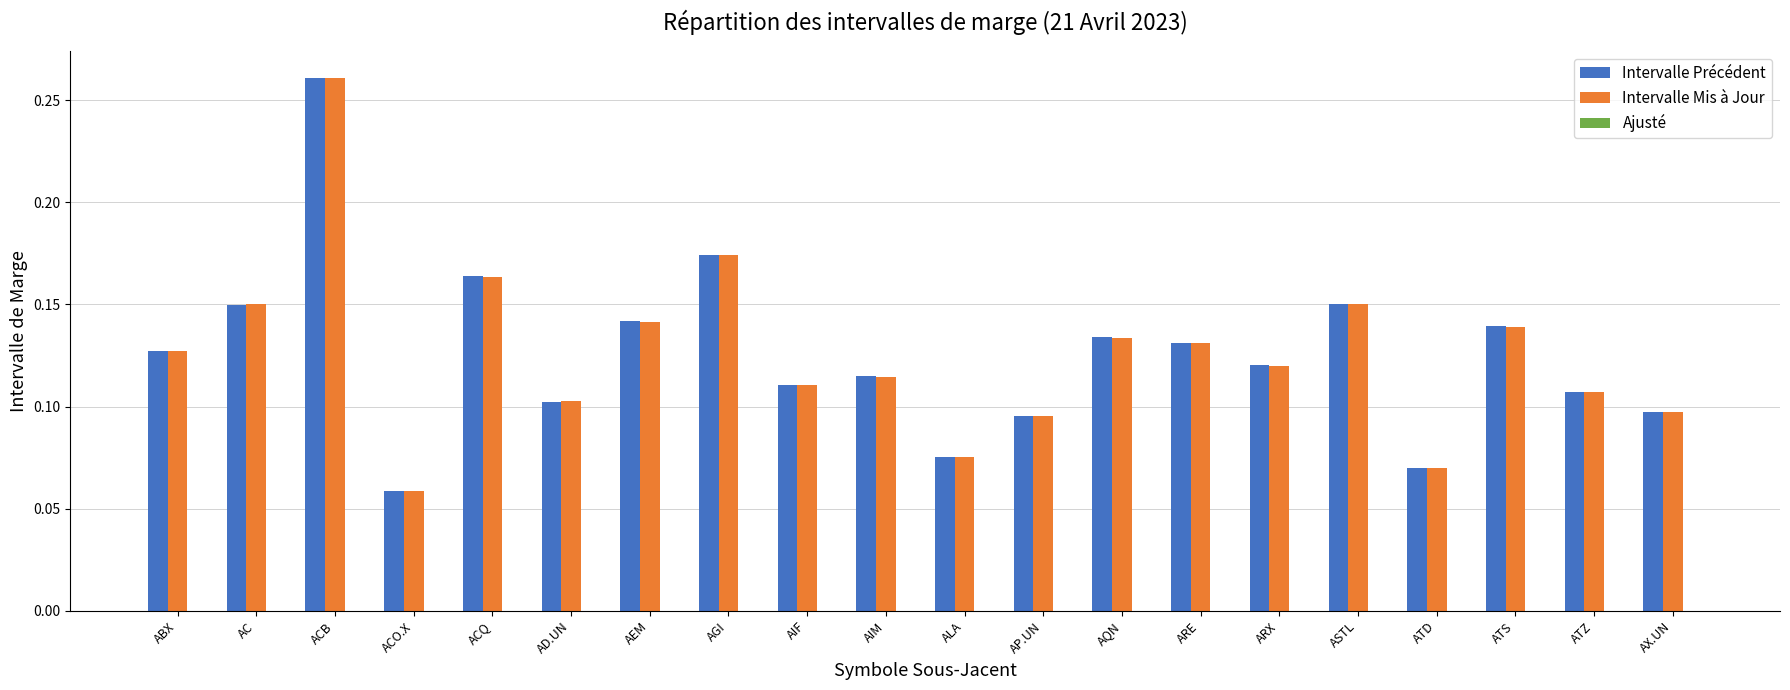

At which category is the sum across all series the highest?

ACB